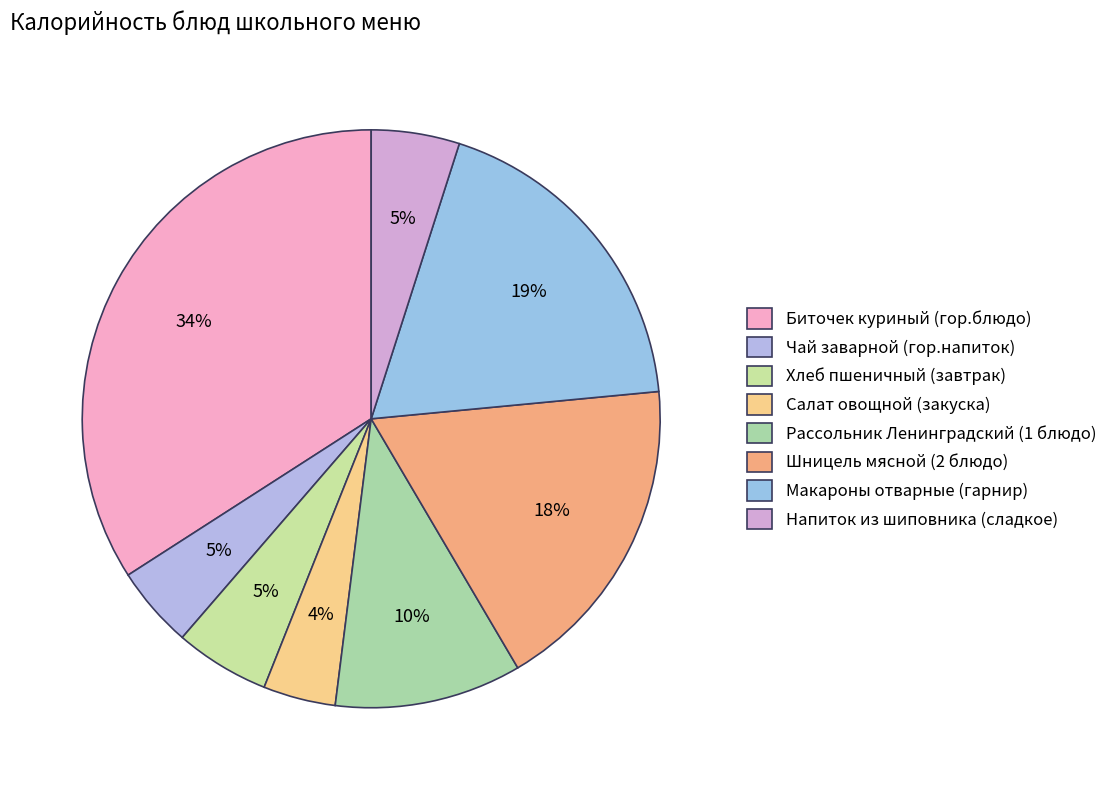

Does Рассольник Ленинградский (1 блюдо) account for over 50% of the chart?

No